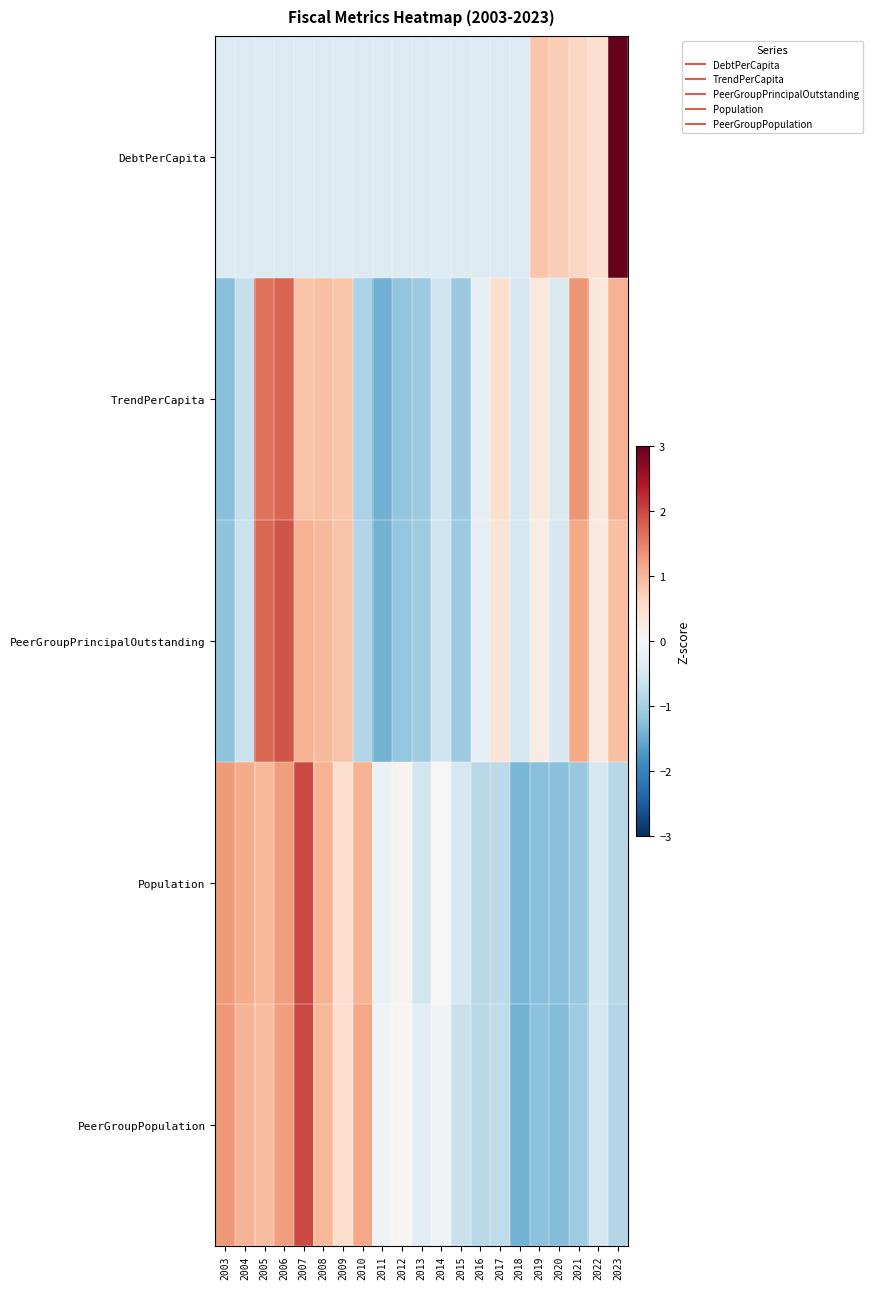

At which category does the chart reach its minimum across all series?

2011